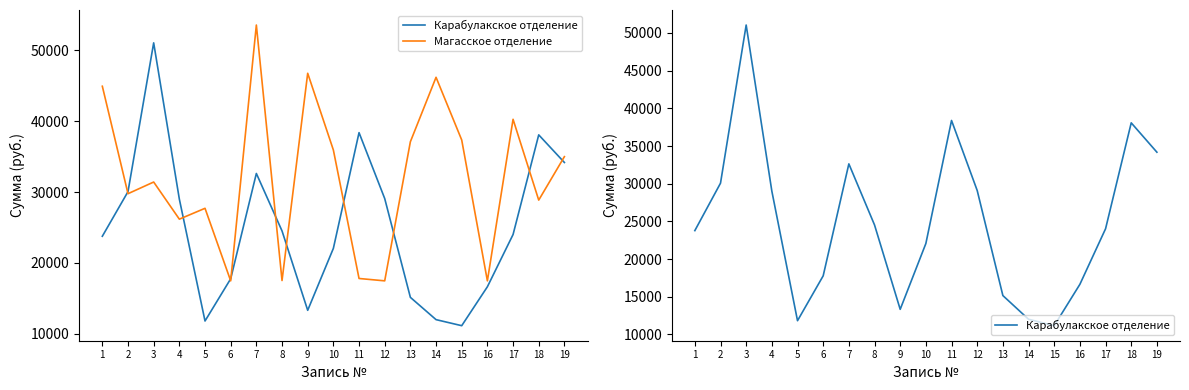

What value does the Карабулакское отделение series have at 14?

12007.3